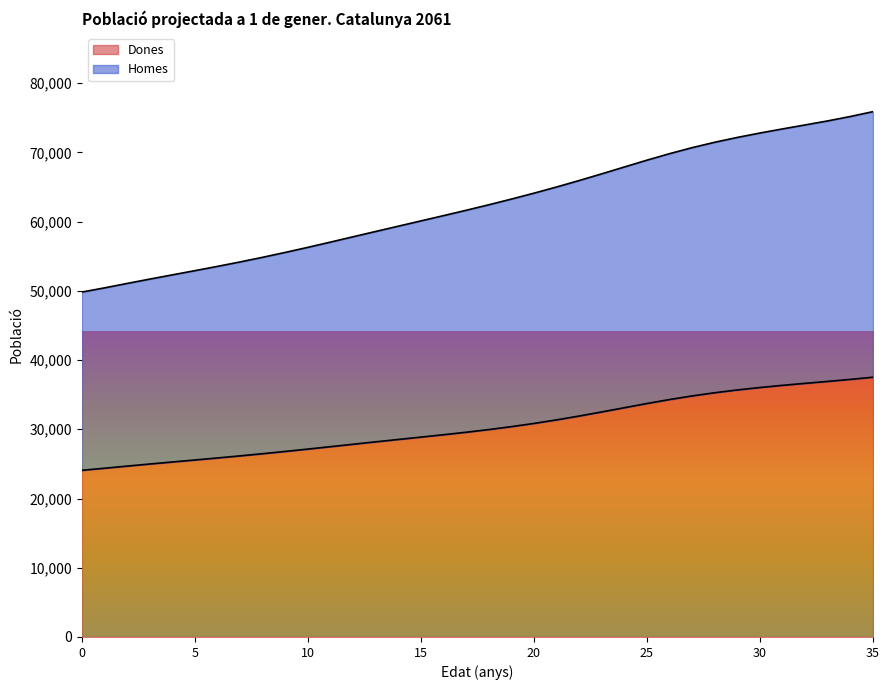

True or false: Dones and Homes cross at least once.

False